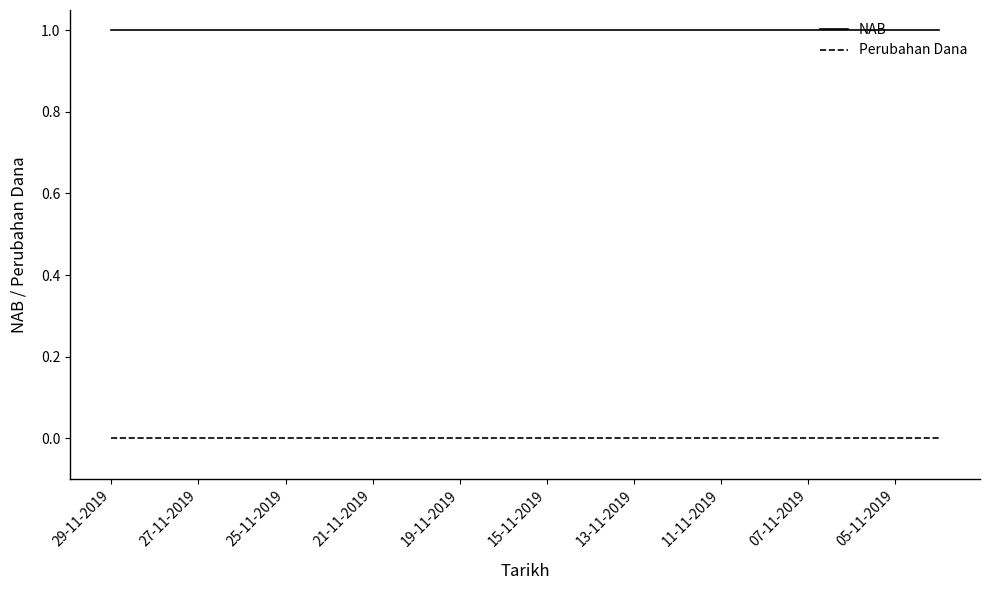

Does the chart have visible grid lines?

No